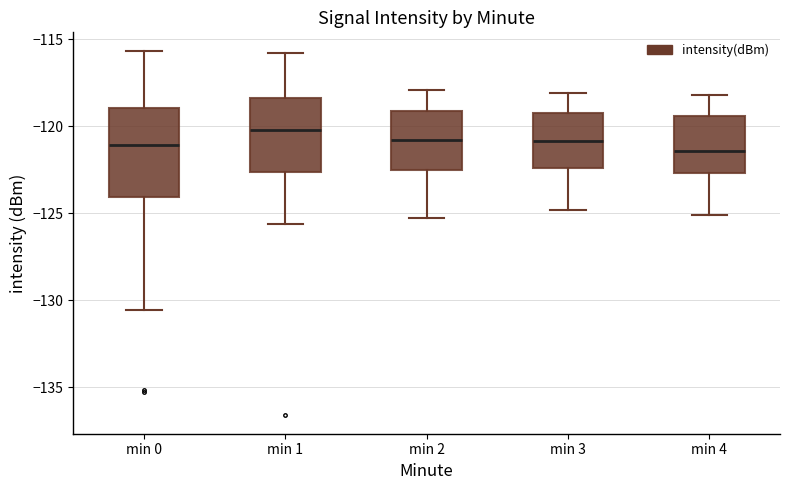

Reading left to right, read every box against the y-axis: the position of its median line, the range the box covers, and the ends of its whiskers. The values are not printed on the chart, so give them approximately, as read against the axis.

min 0: median -121.0, box -124.0 to -119.0, whiskers -130.5 to -115.5
min 1: median -120.0, box -122.5 to -118.5, whiskers -125.5 to -116.0
min 2: median -121.0, box -122.5 to -119.0, whiskers -125.5 to -118.0
min 3: median -121.0, box -122.5 to -119.0, whiskers -125.0 to -118.0
min 4: median -121.5, box -122.5 to -119.5, whiskers -125.0 to -118.0